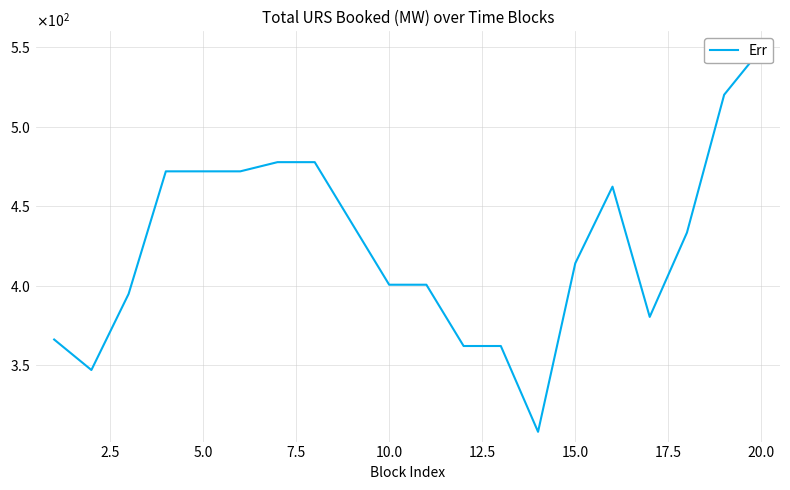

What is the minimum value shown in the chart?

307.9